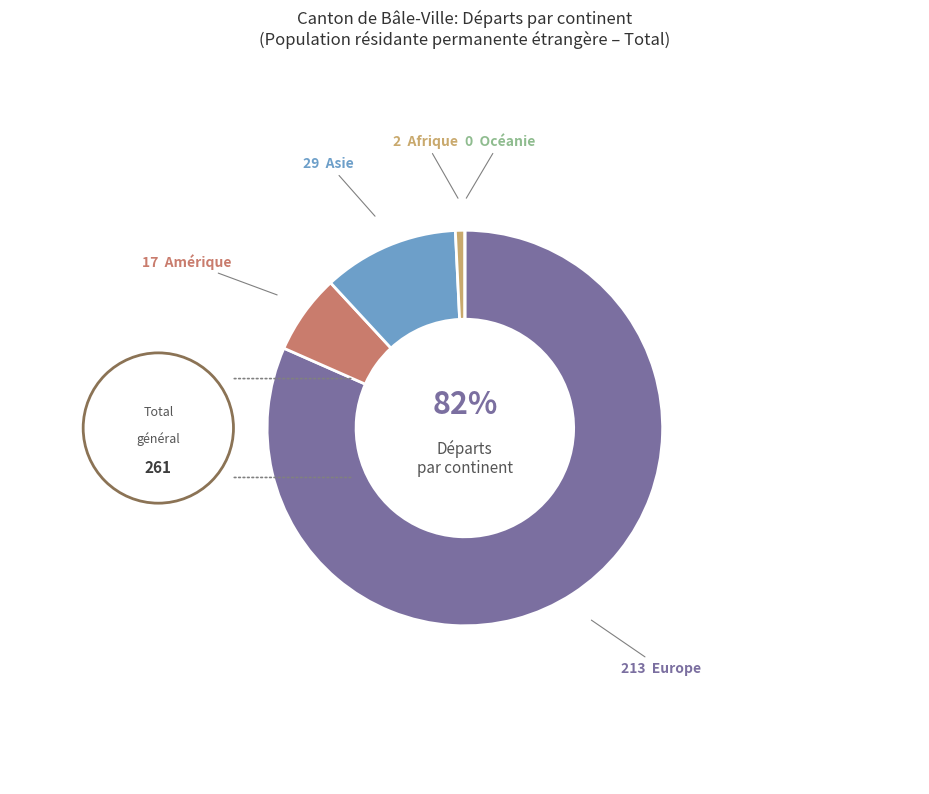

Is there a majority slice in this chart?

Yes